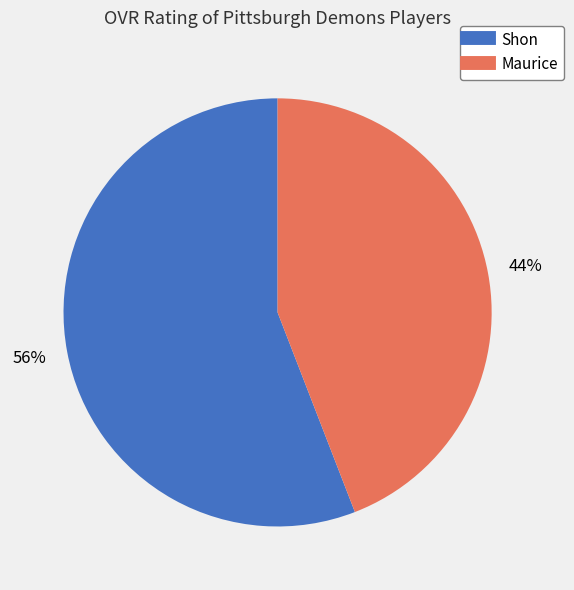

Is it true that Maurice is 44% of the pie?

True